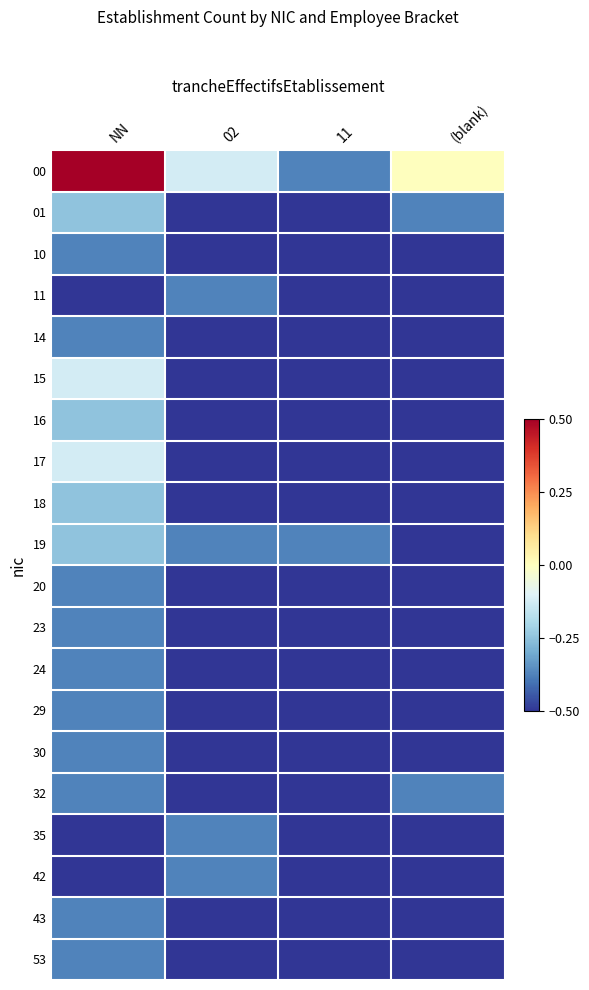

At which category is the sum across all series the highest?

NN